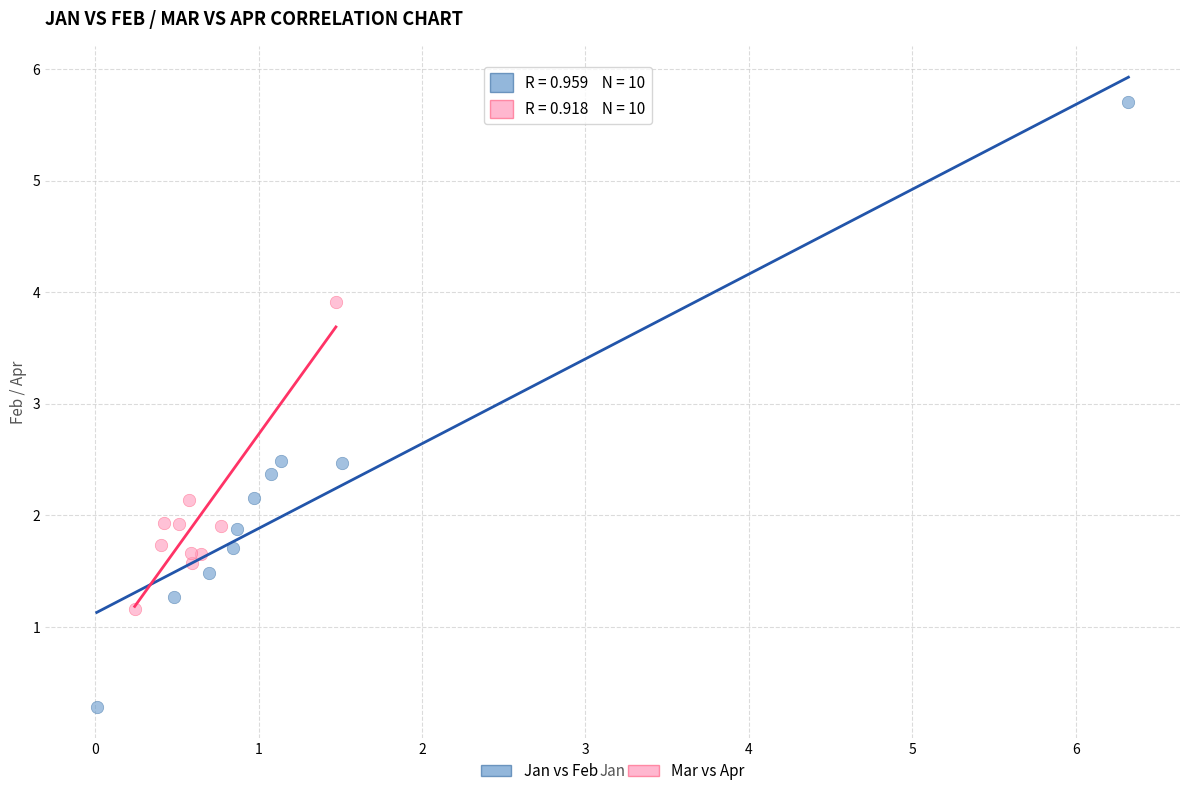

Which series has the widest spread of Y values?

Jan vs Feb